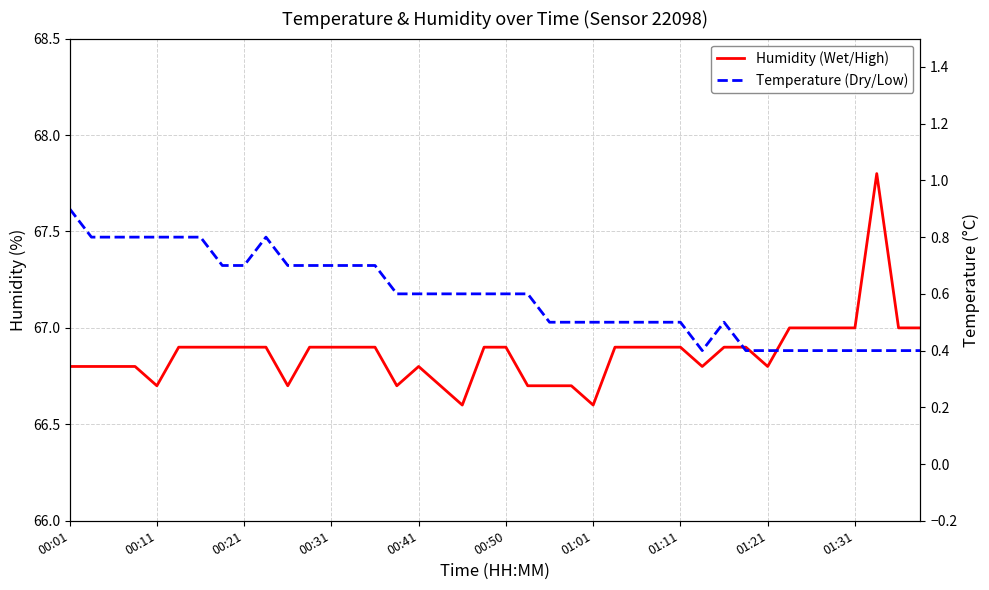

What are all the series names shown in the legend?

Humidity (Wet/High), Temperature (Dry/Low)